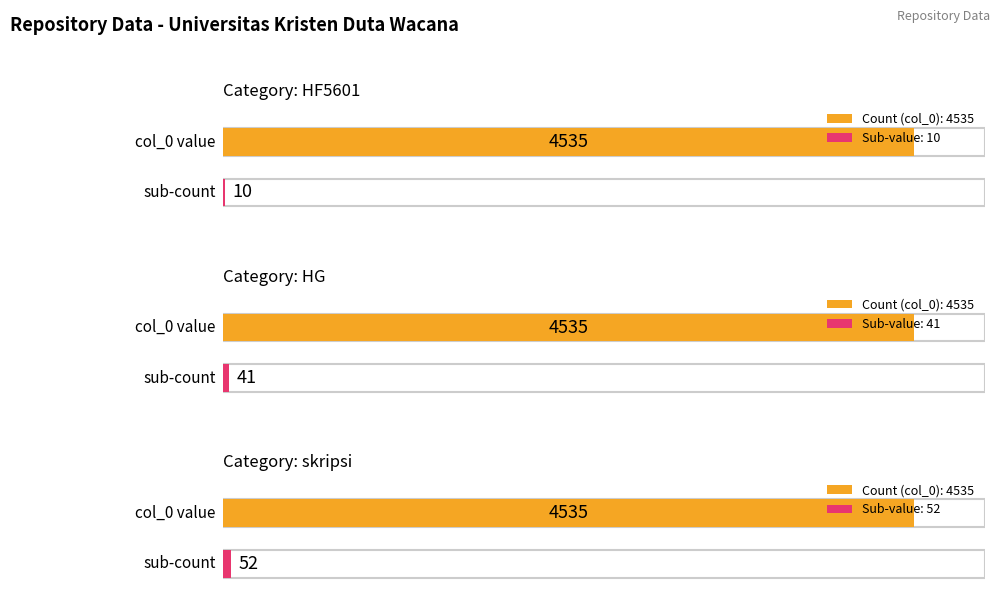

Reading left to right, transcribe all the data shown in this chart.

pro_akuntansi: HF5601=4535	HG=4535	skripsi=4535
col_0_count: HF5601=10	HG=41	skripsi=52